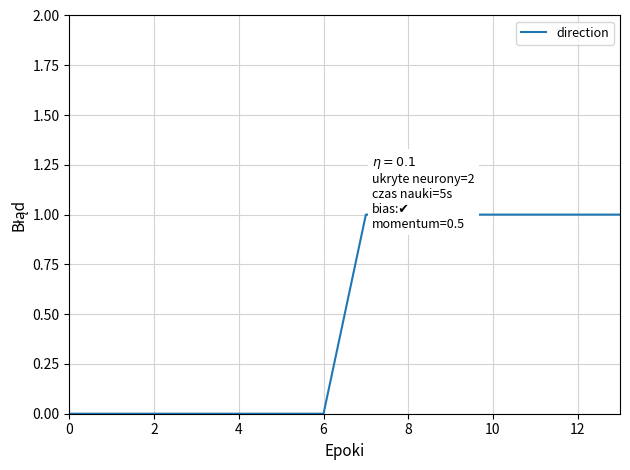

What is the sum of all values?

7